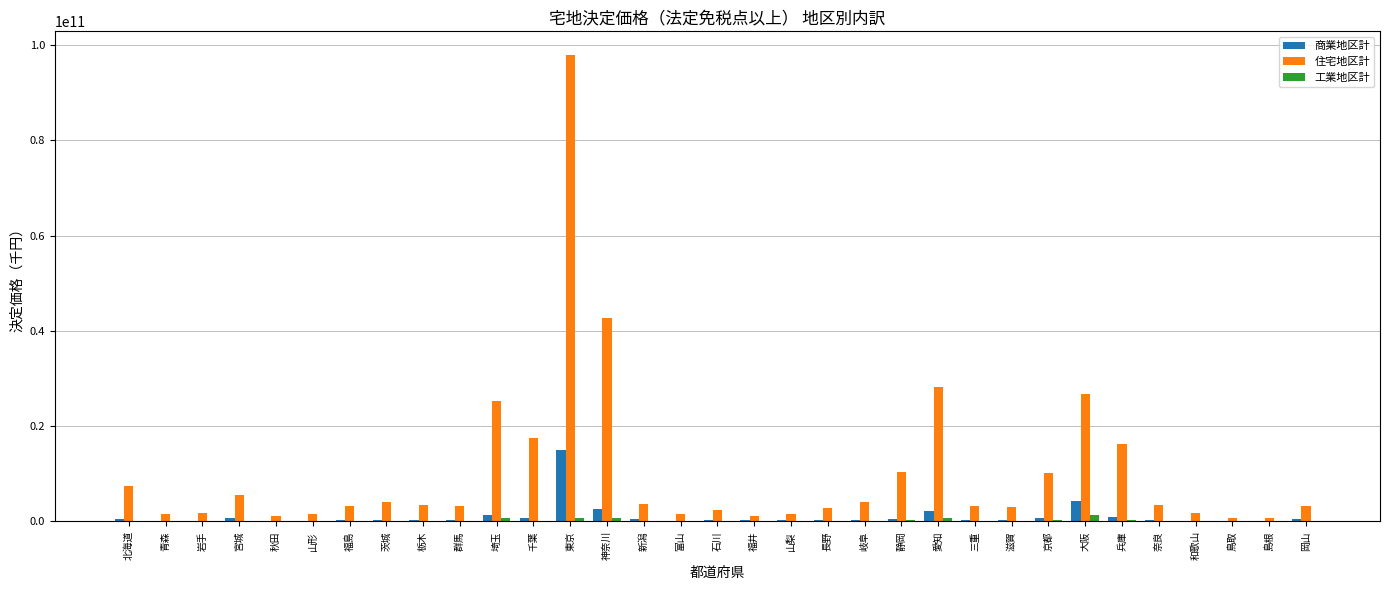

How many data points does each series have?

33